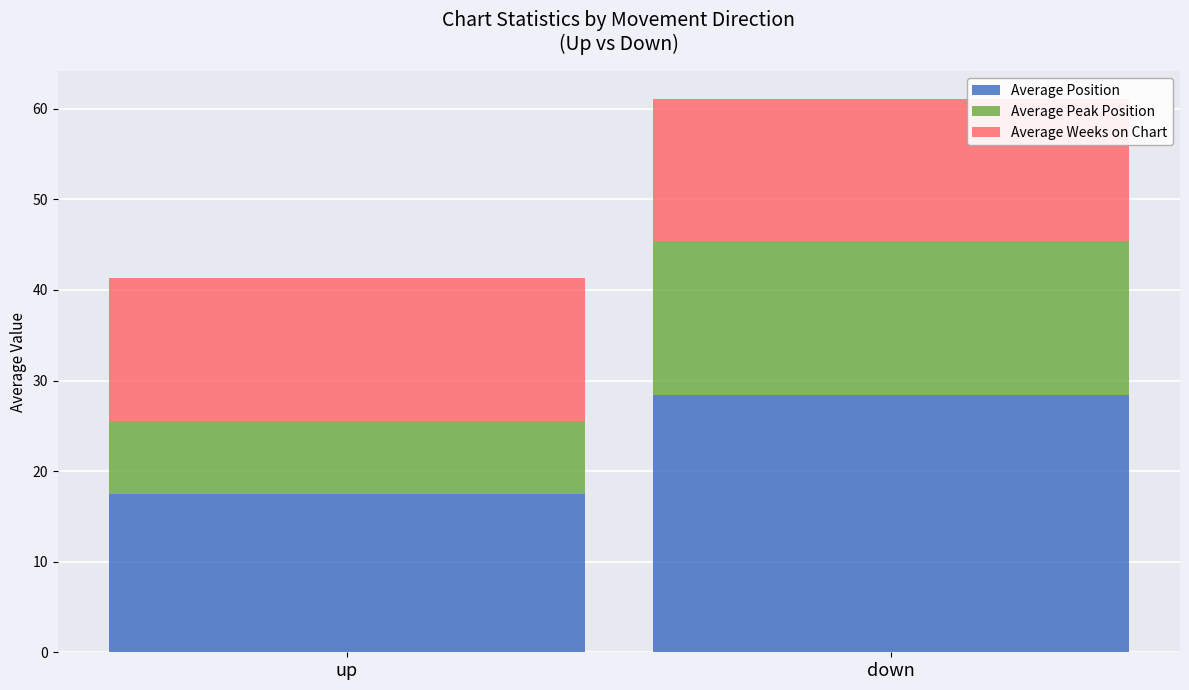

Does the chart contain any negative values?

No